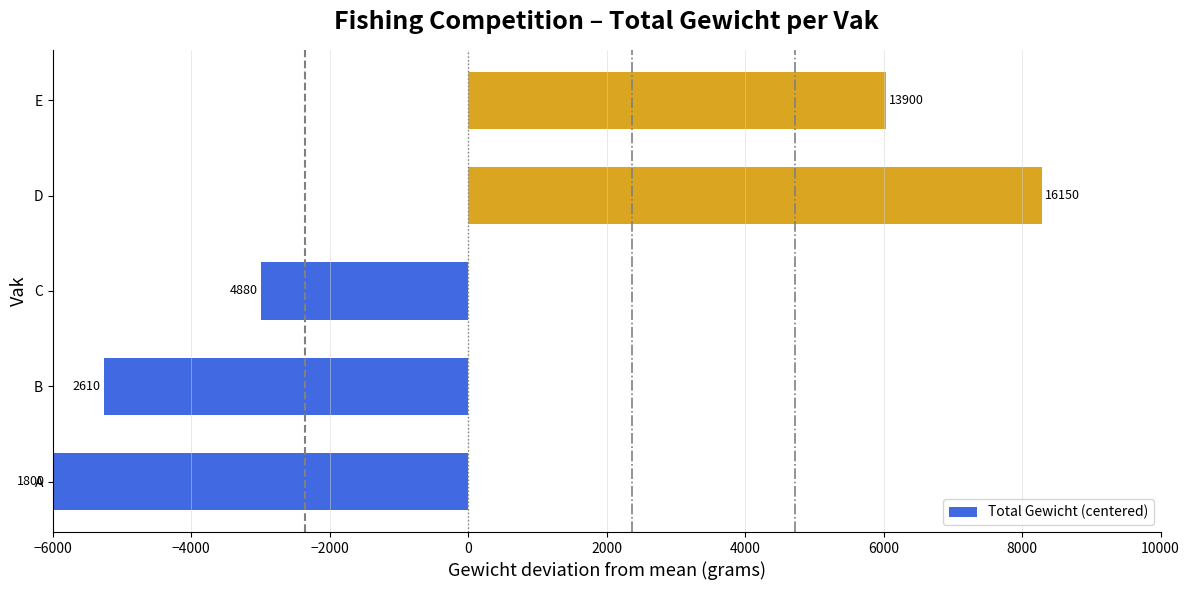

Are the bars horizontal?

Yes